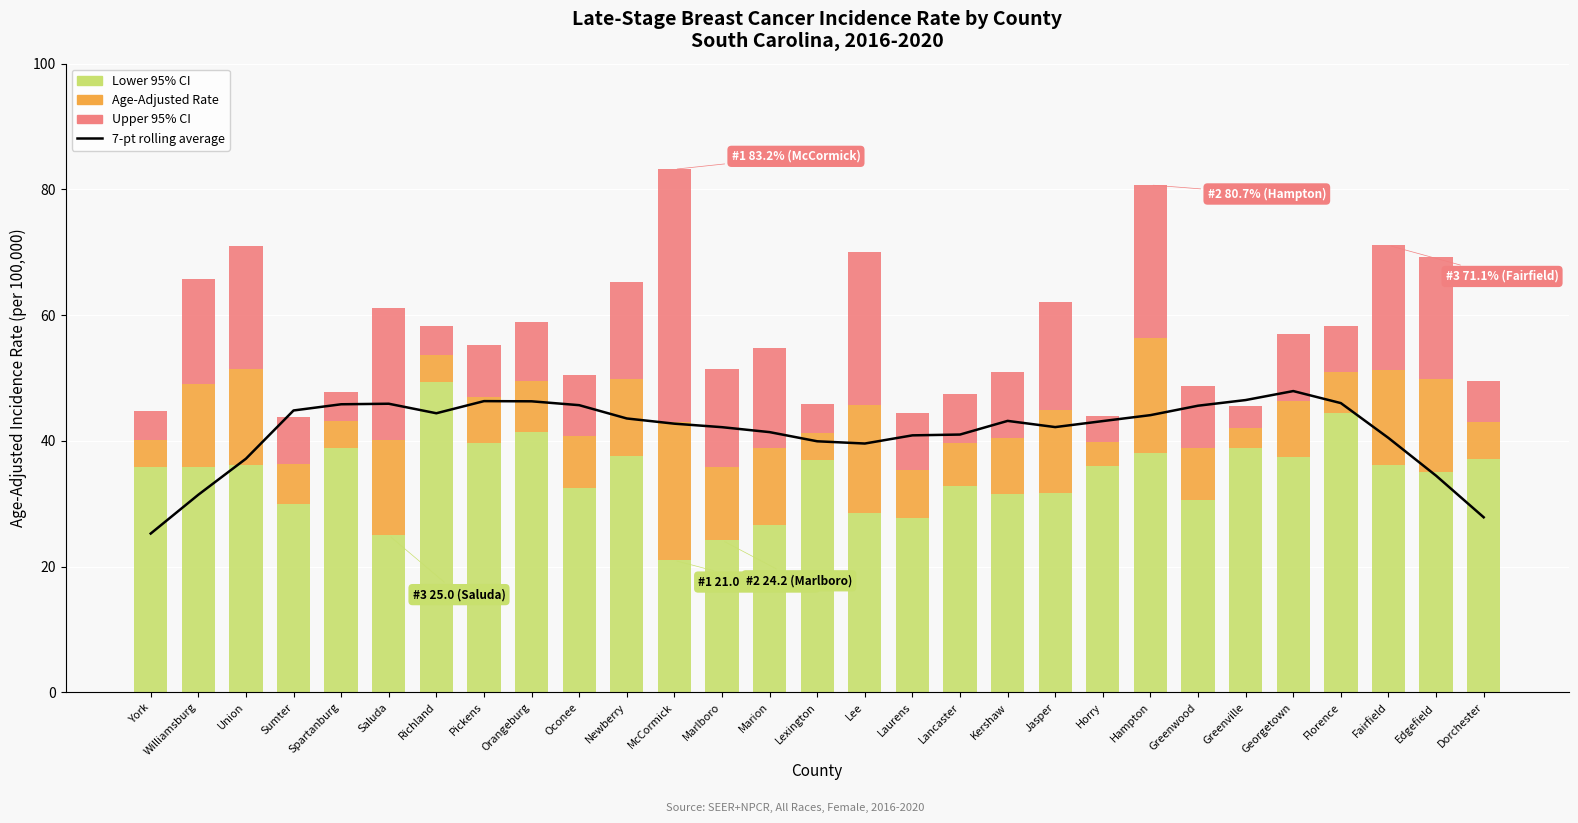

Does the chart contain any negative values?

No